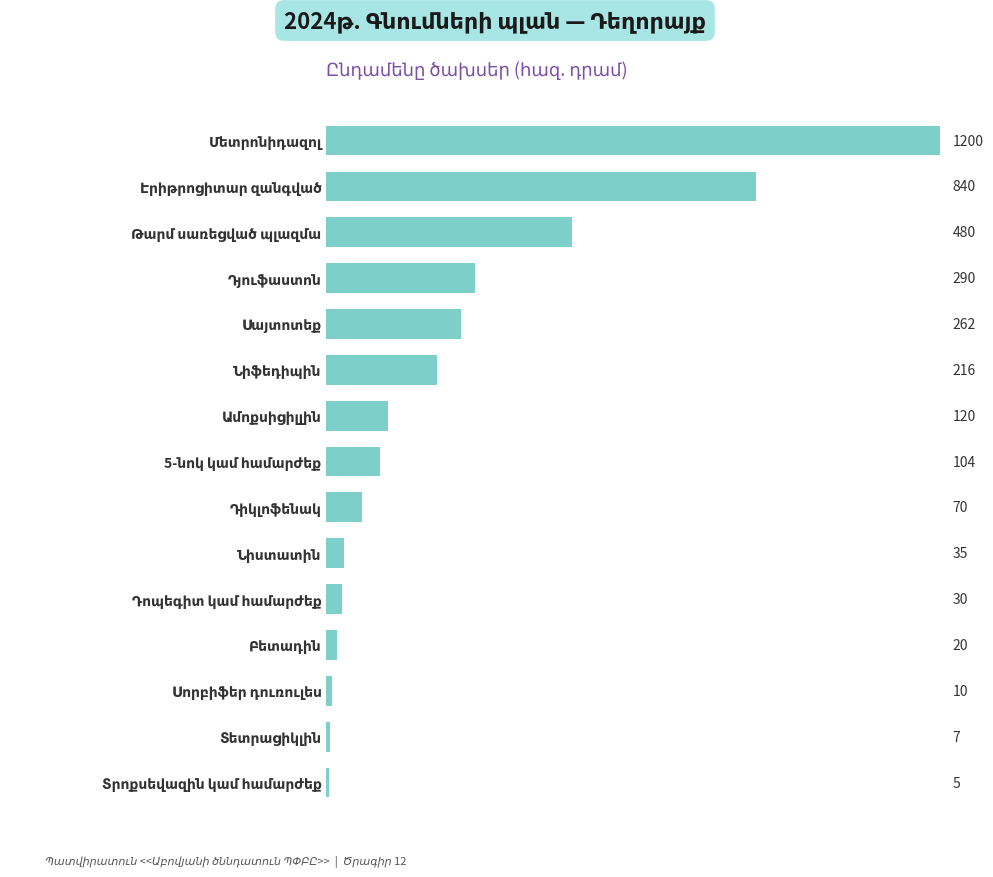

What is the maximum value shown in the chart?

1200.0